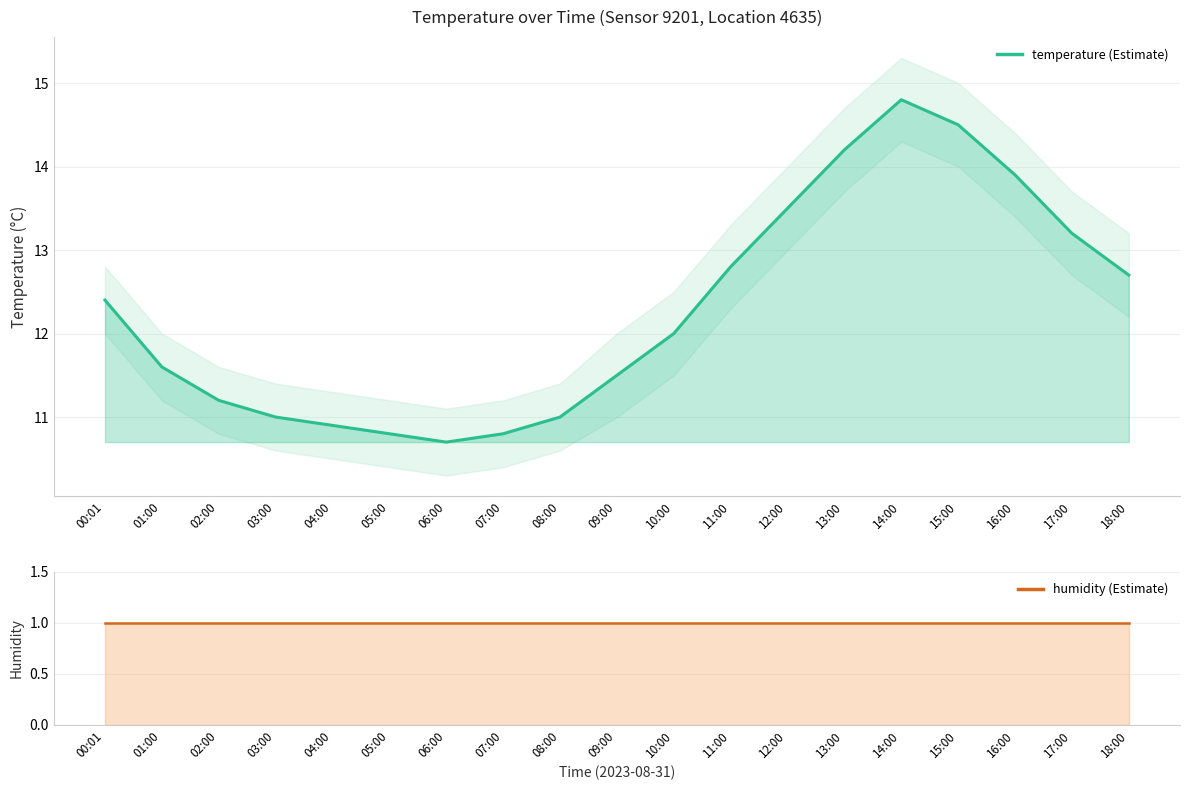

How many values exceed 12?

9